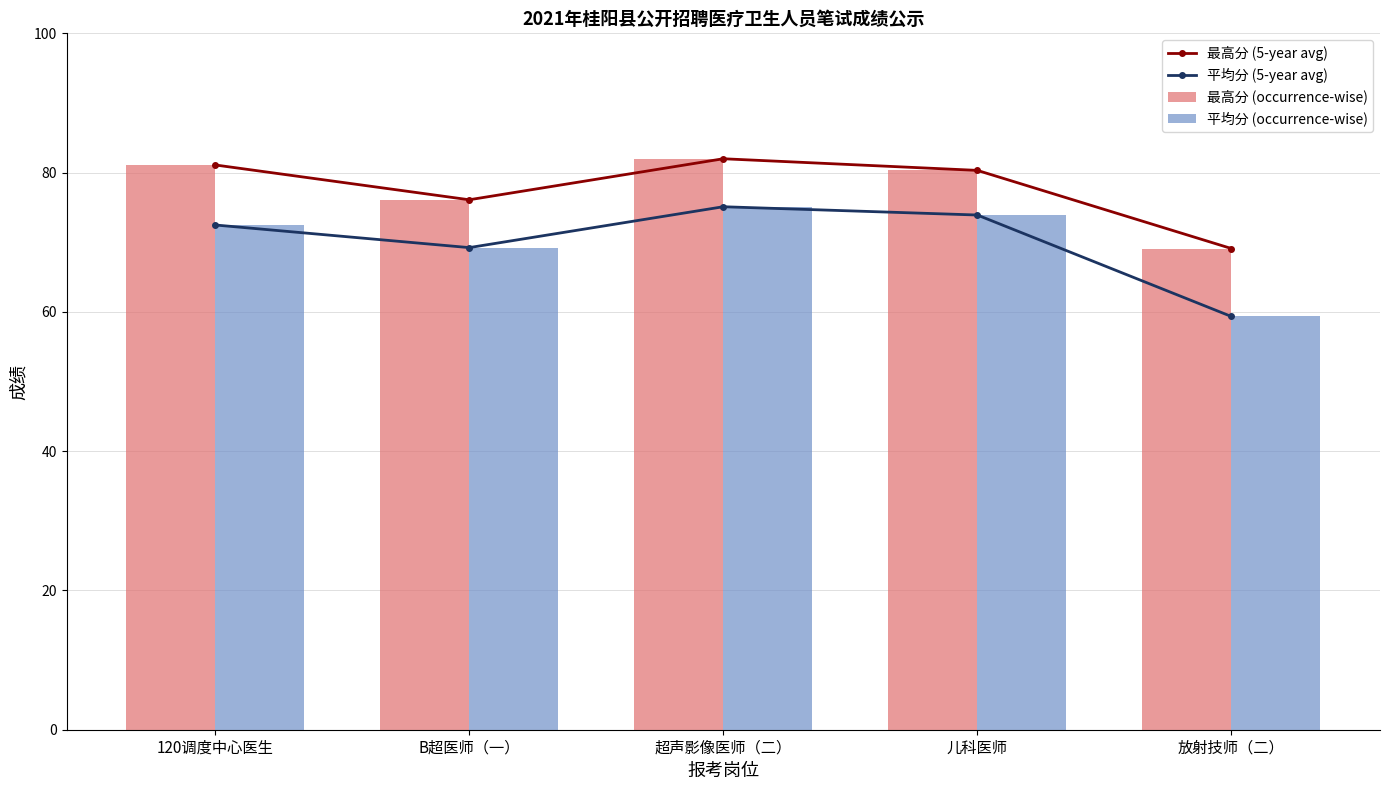

How many data points in 最高分 (5-year avg) are less than 80?

2